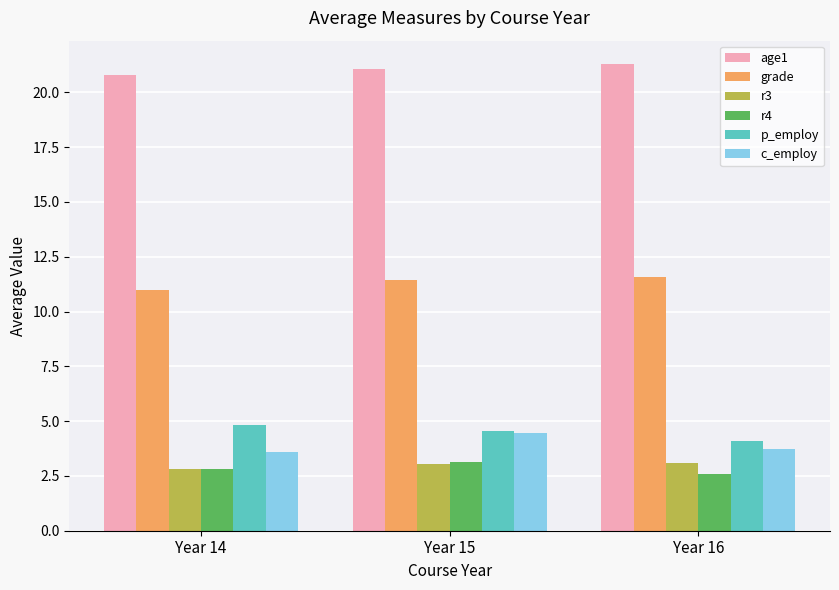

What is the approximate value of grade at Year 14?

11.0